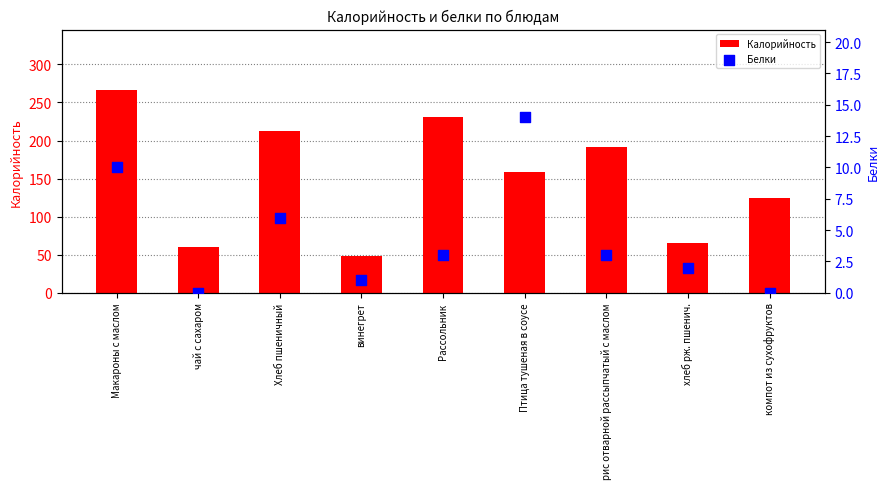

Which series contains the highest Y value?

Калорийность